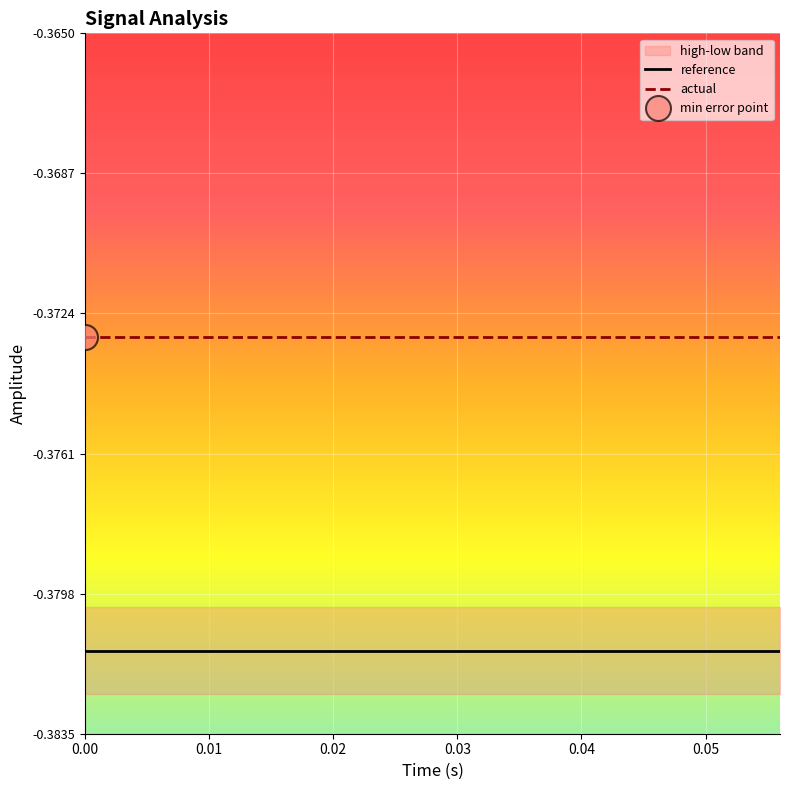

True or false: actual has a value of -0.2 at 0.00.

False